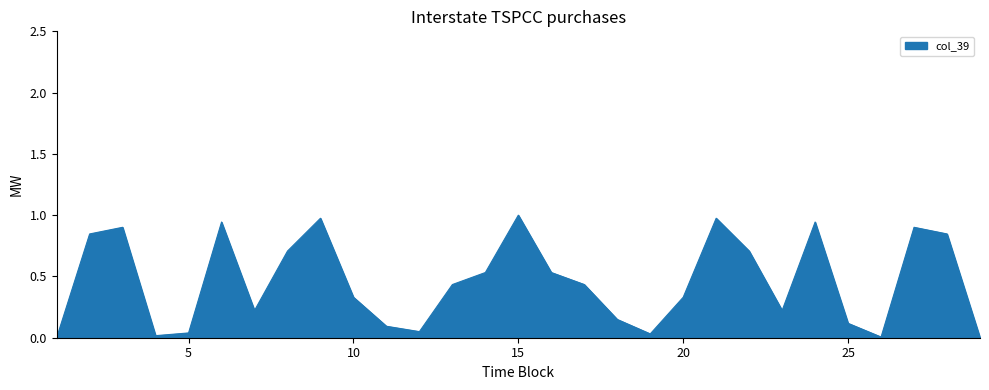

Which label corresponds to the smallest value in the chart?

1